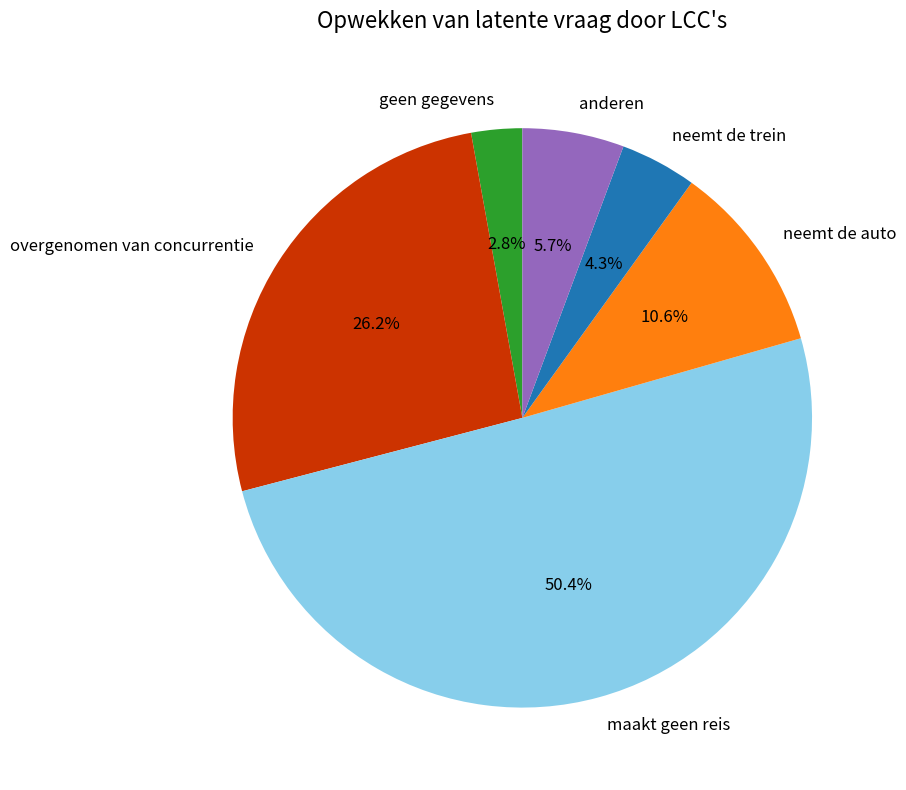

Is it true that neemt de auto is 11% of the pie?

True